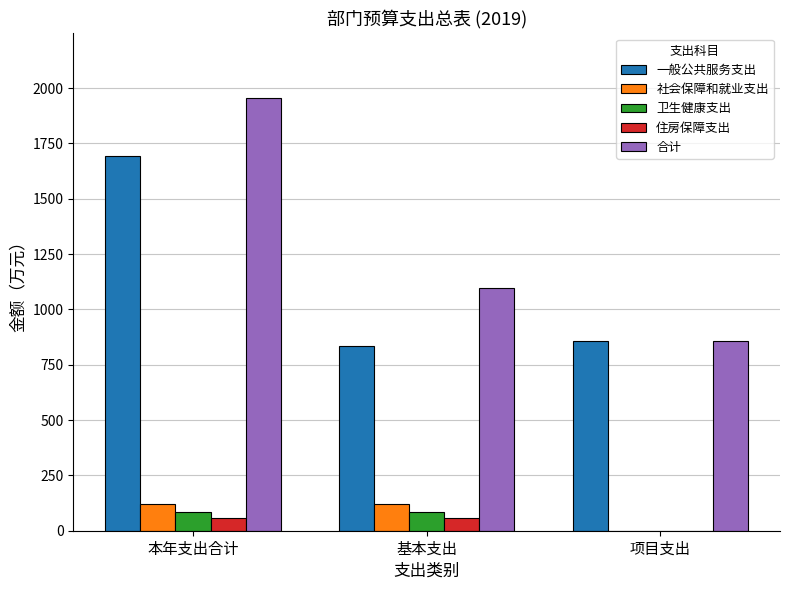

The 住房保障支出 series shows 57.4 at 基本支出. True or false?

True